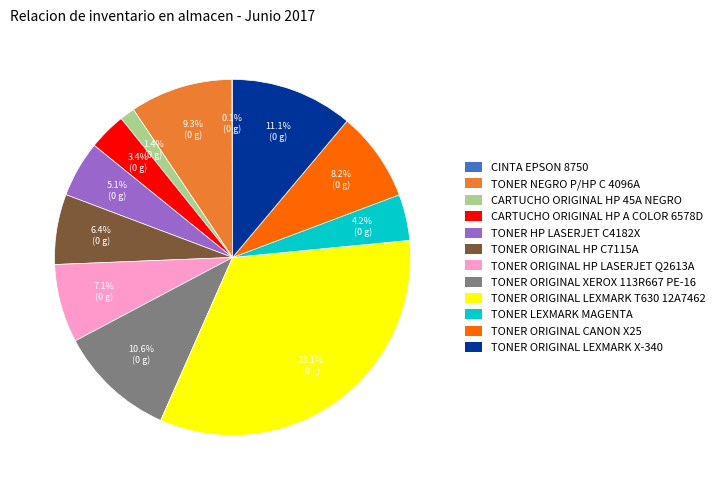

True or false: TONER ORIGINAL XEROX 113R667 PE-16 accounts for 1% of the total.

False